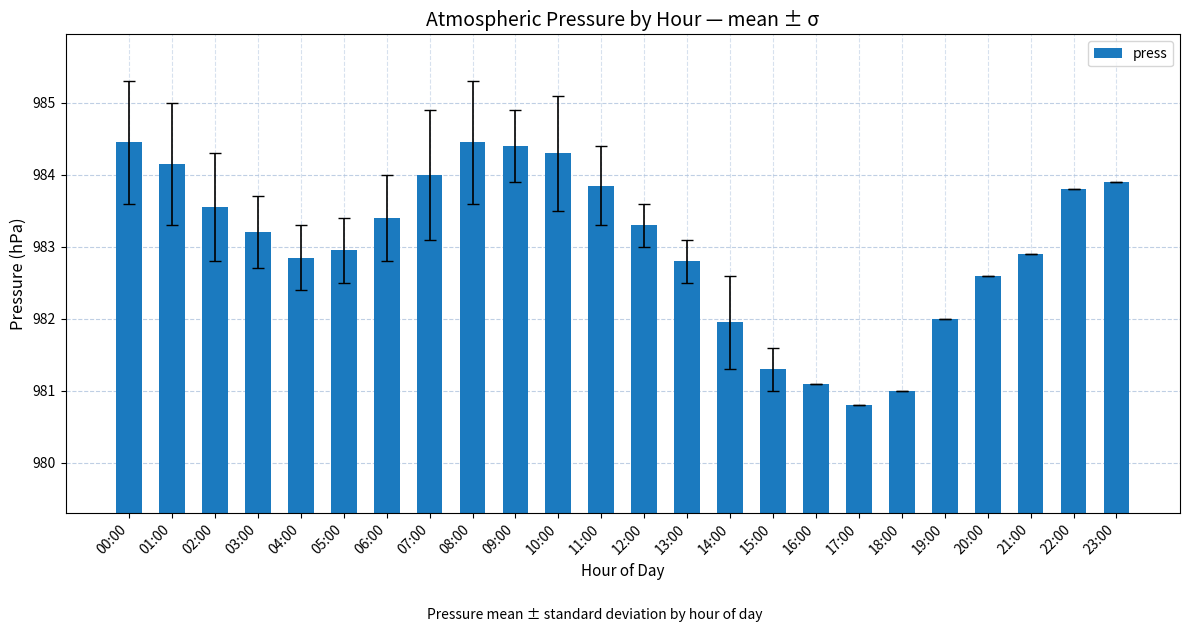

How many bars are there in total?

24